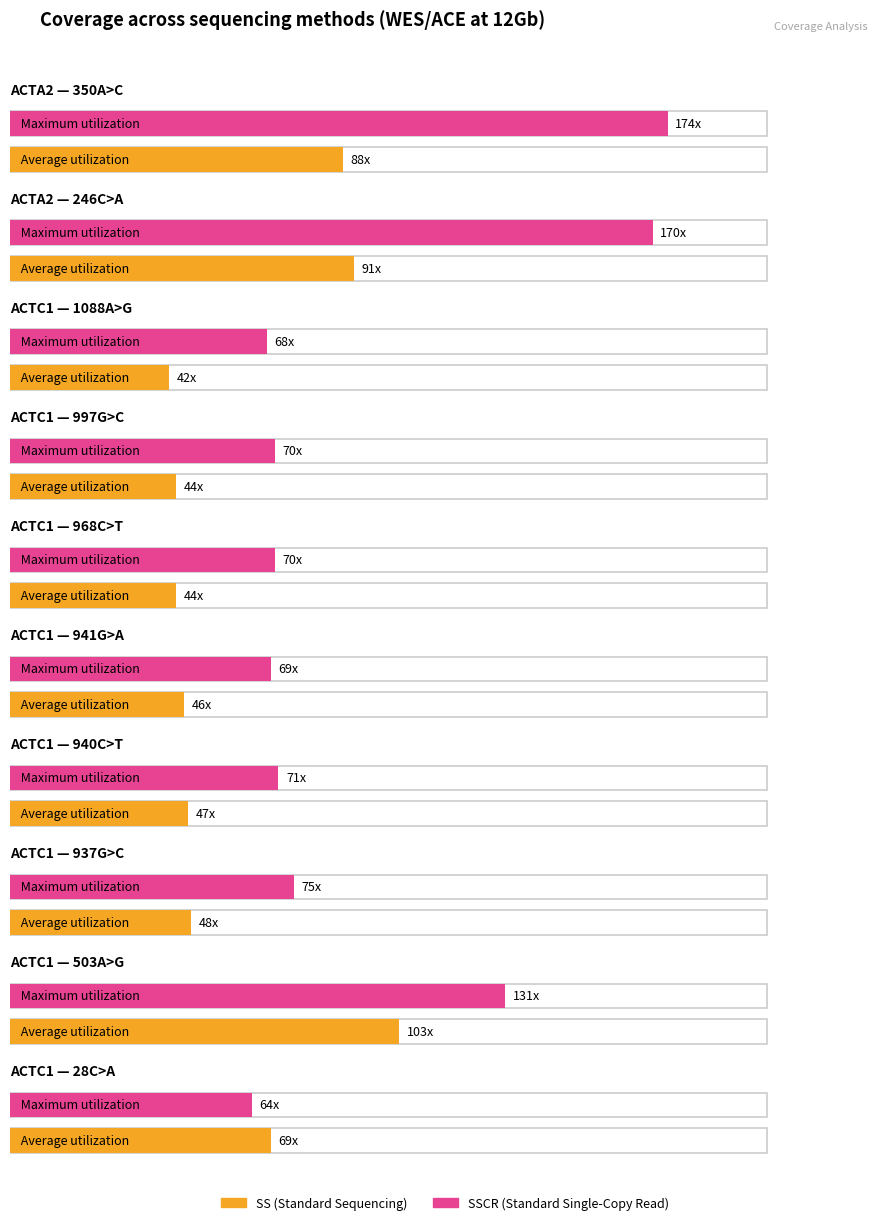

What is the approximate value of SS at ACTC1_503A>G?

103